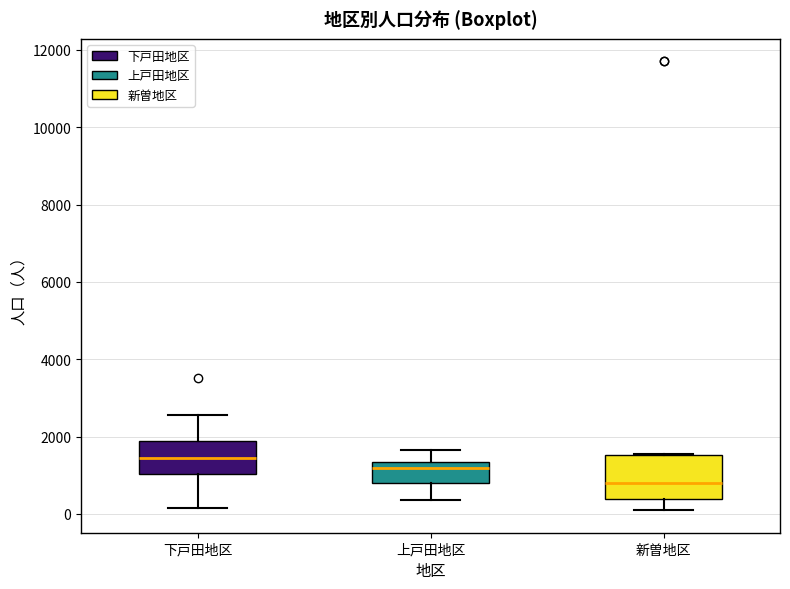

Reading left to right, transcribe this box plot: for each box, give where its median line is, the range the box spans, and where its two whiskers end, as read against the y-axis. The values are not printed on the chart, so give them approximately, as read against the axis.

下戸田地区: median 1400, box 1000 to 1800, whiskers 200 to 2600
上戸田地区: median 1200, box 800 to 1400, whiskers 400 to 1600
新曽地区: median 800, box 400 to 1600, whiskers 0 to 1600